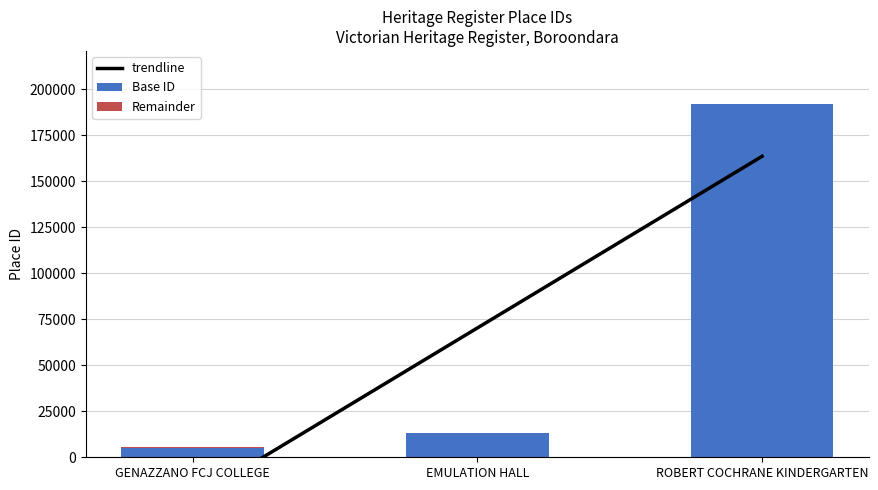

Is it true that the value at EMULATION HALL is 13000?

True